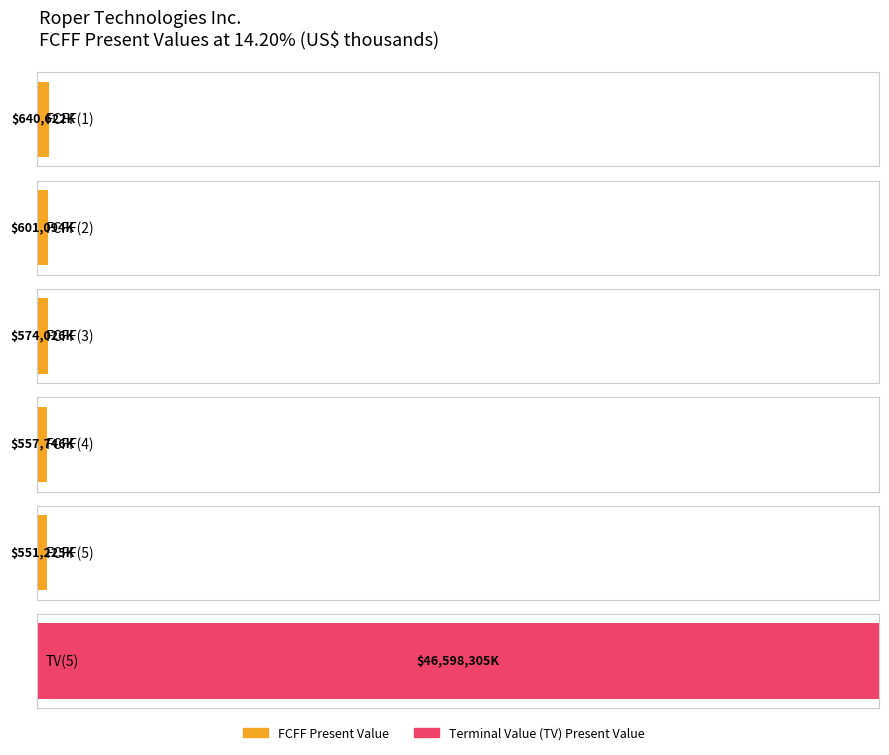

Reading left to right, list all the values displayed in this chart.

FCFF(1)=640622	FCFF(2)=601094	FCFF(3)=574026	FCFF(4)=557746	FCFF(5)=551225	TV(5)=46598305